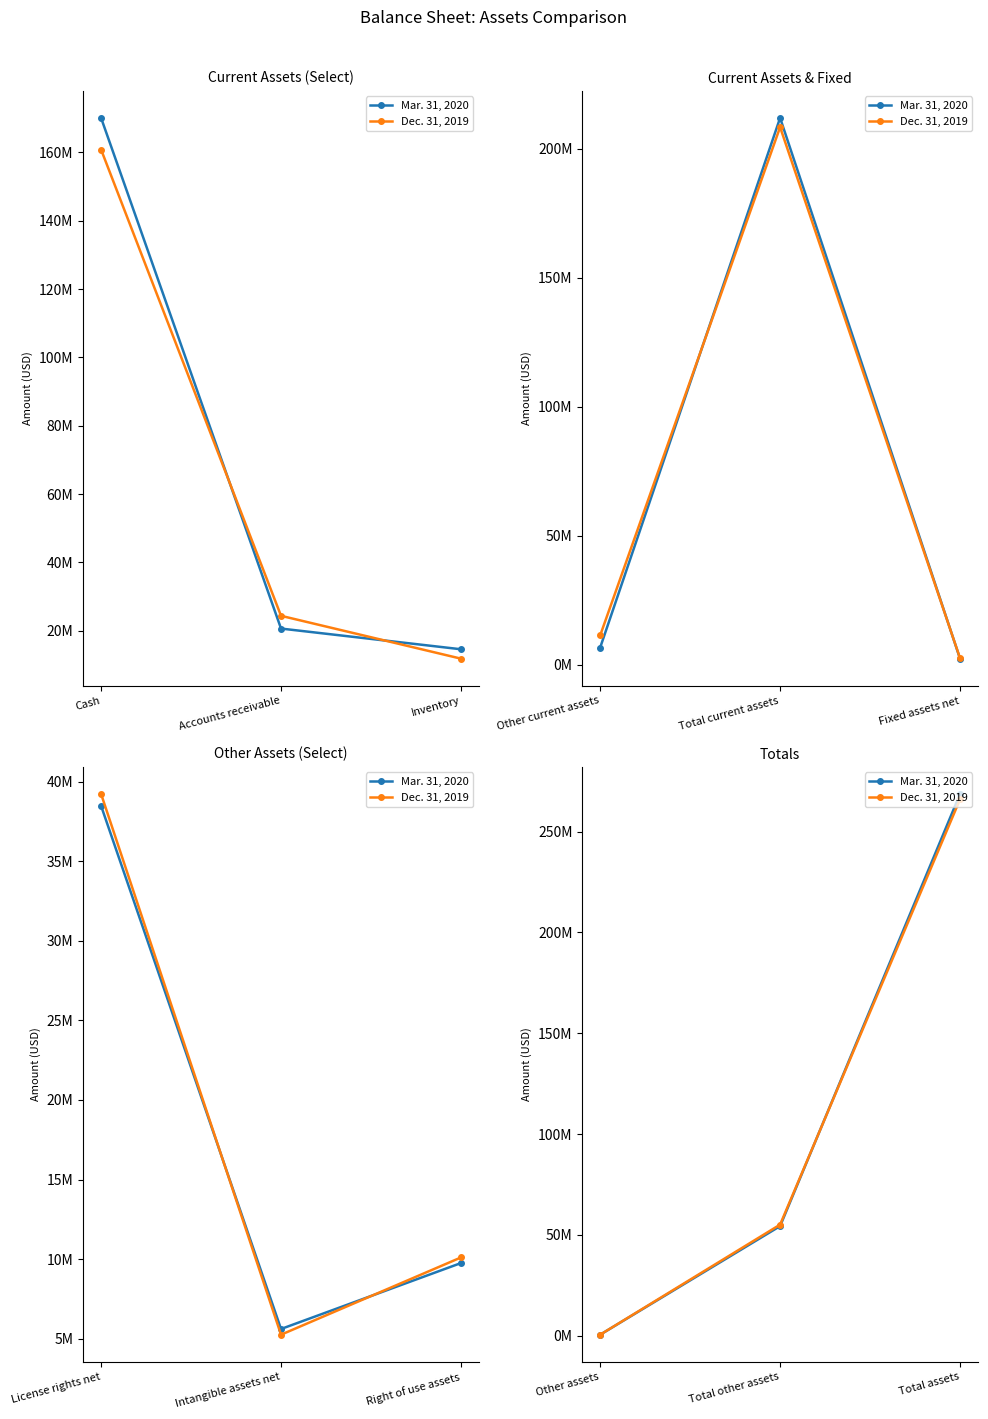

True or false: Dec. 31, 2019 has a value of 742515 at Other assets.

False